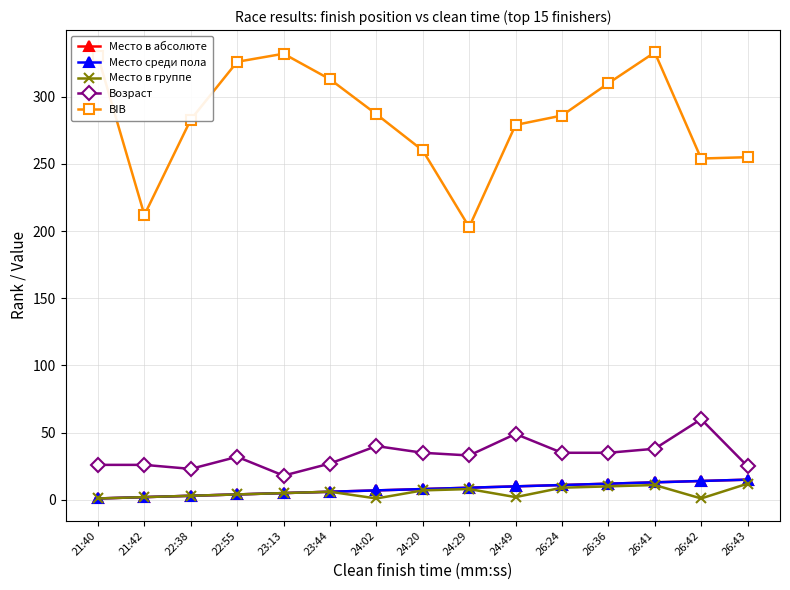

In BIB, how many points are lower than both neighbors (excluding endpoints)?

3